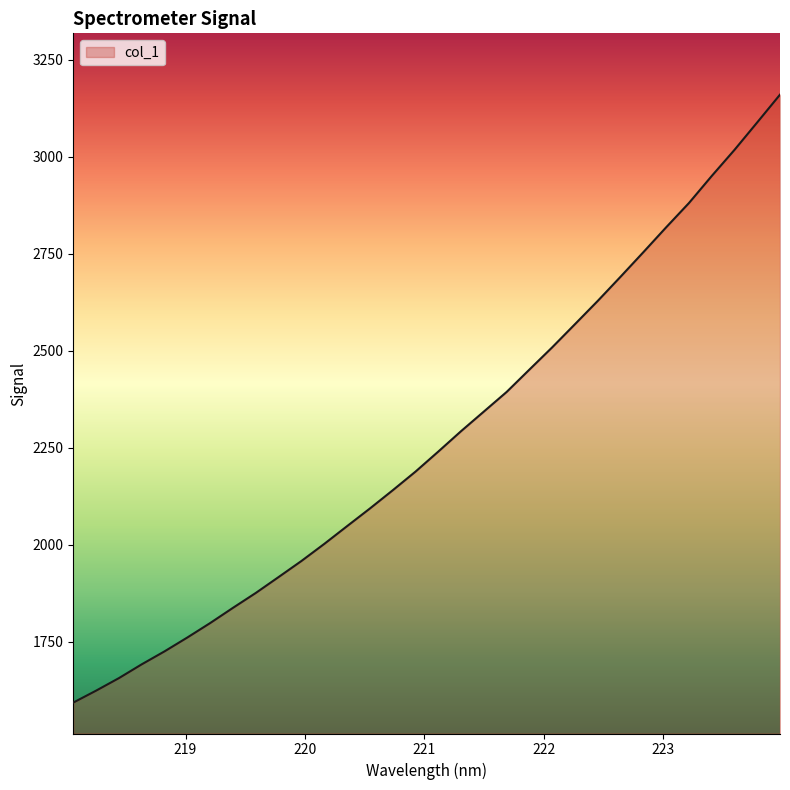

What is the difference between the maximum and minimum values?

1566.7